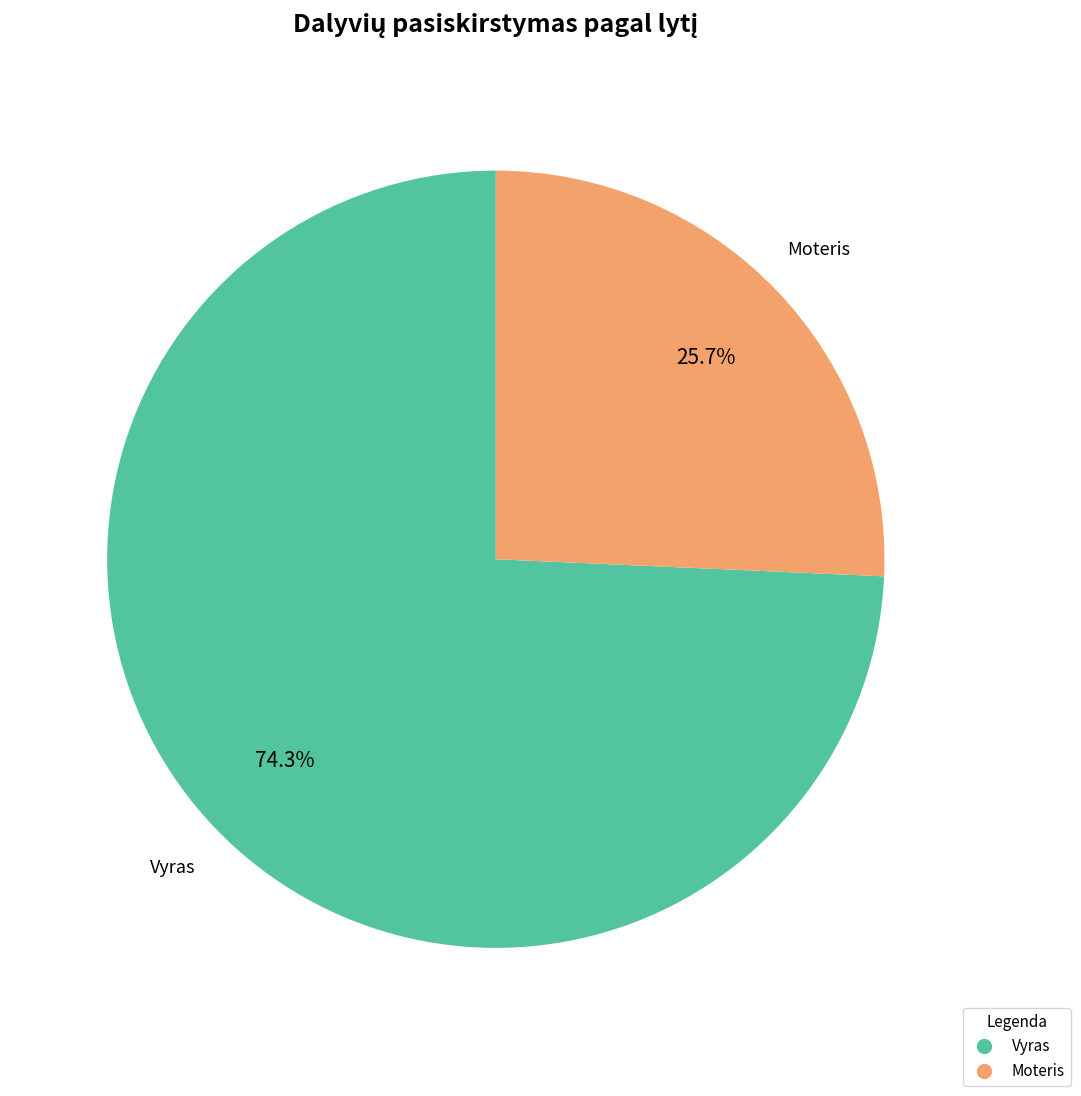

To the nearest percent, what is the difference between the largest and smallest slice percentages?

49%